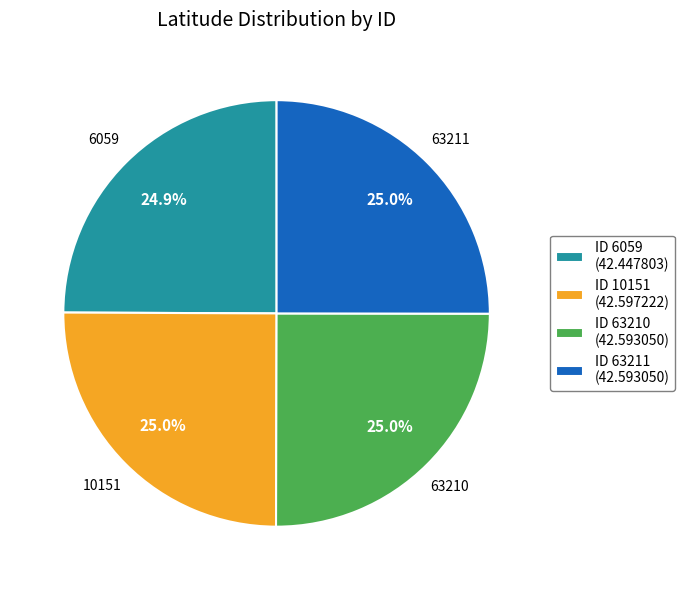

What percentage is NOT represented by ID 10151 (42.597222)?

75.0%